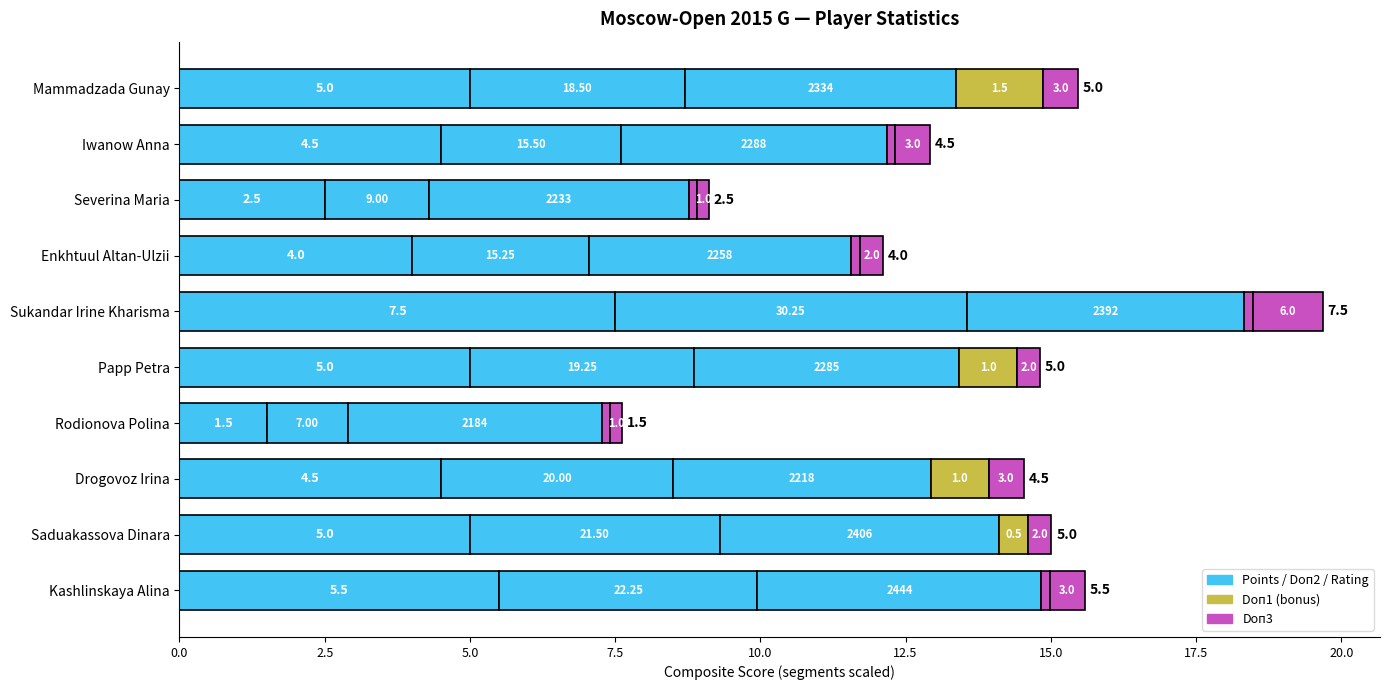

Which series changed the most between Mammadzada Gunay and Kashlinskaya Alina?

Doп2 (scaled)